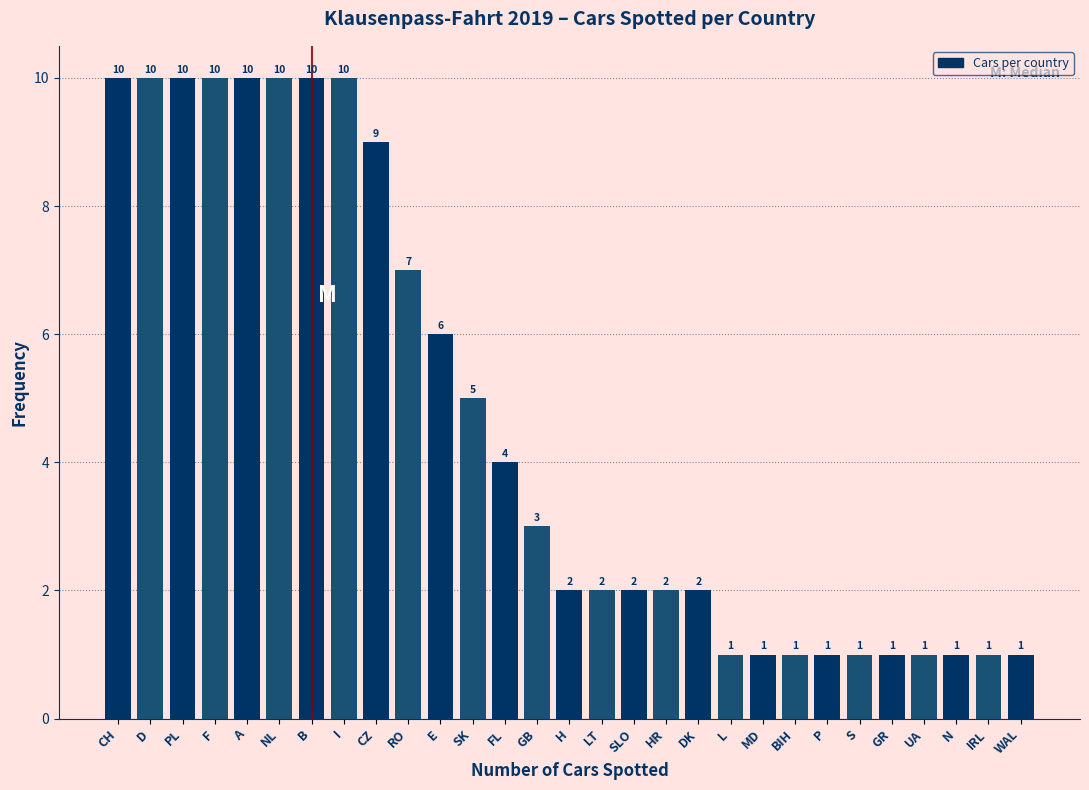

Reading left to right, list all the values displayed in this chart.

CH=10	D=10	PL=10	F=10	A=10	NL=10	B=10	I=10	CZ=9	RO=7	E=6	SK=5	FL=4	GB=3	H=2	LT=2	SLO=2	HR=2	DK=2	L=1	MD=1	BIH=1	P=1	S=1	GR=1	UA=1	N=1	IRL=1	WAL=1